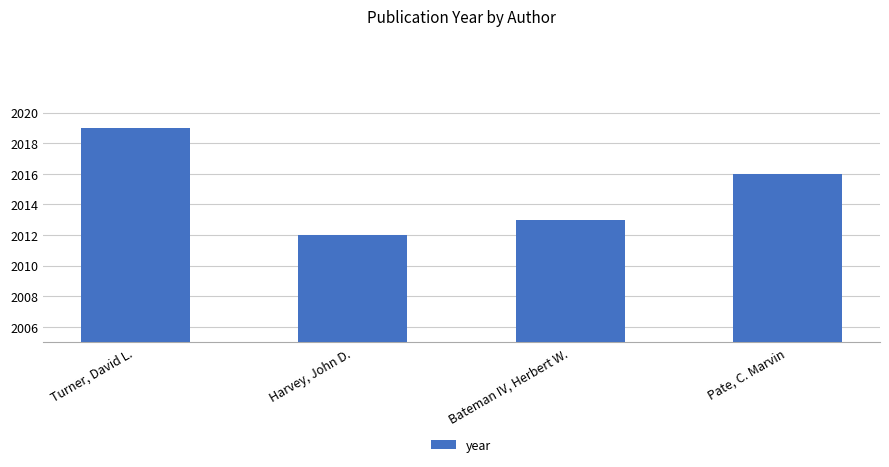

How many values are between 2013 and 2019?

3